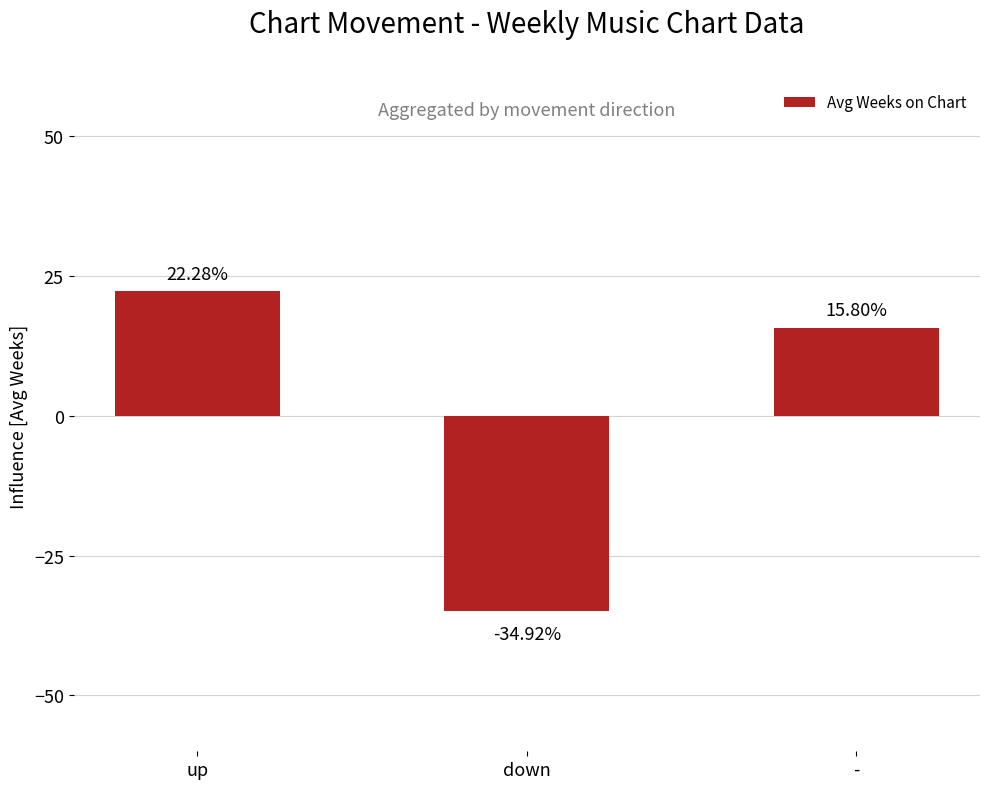

Which label corresponds to the largest value in the chart?

up